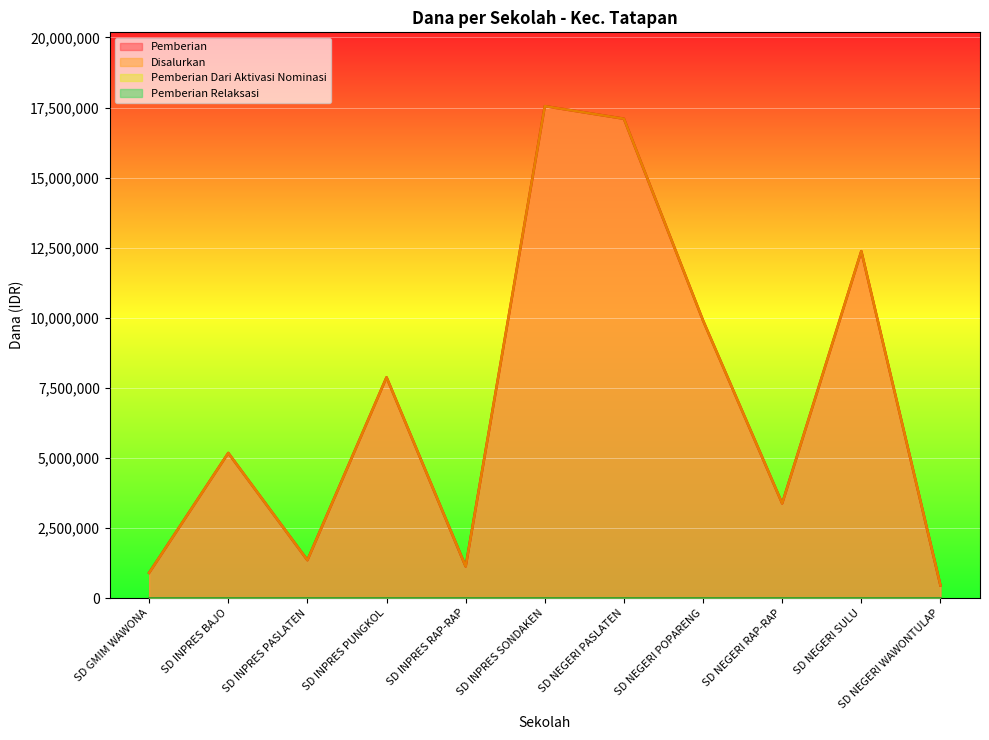

Reading left to right, extract all data points from this chart.

Pemberian: 900000	5175000	1350000	7875000	1125000	17550000	17100000	9900000	3375000	12375000	450000
Disalurkan: 900000	5175000	1350000	7875000	1125000	17550000	17100000	9900000	3375000	12375000	450000